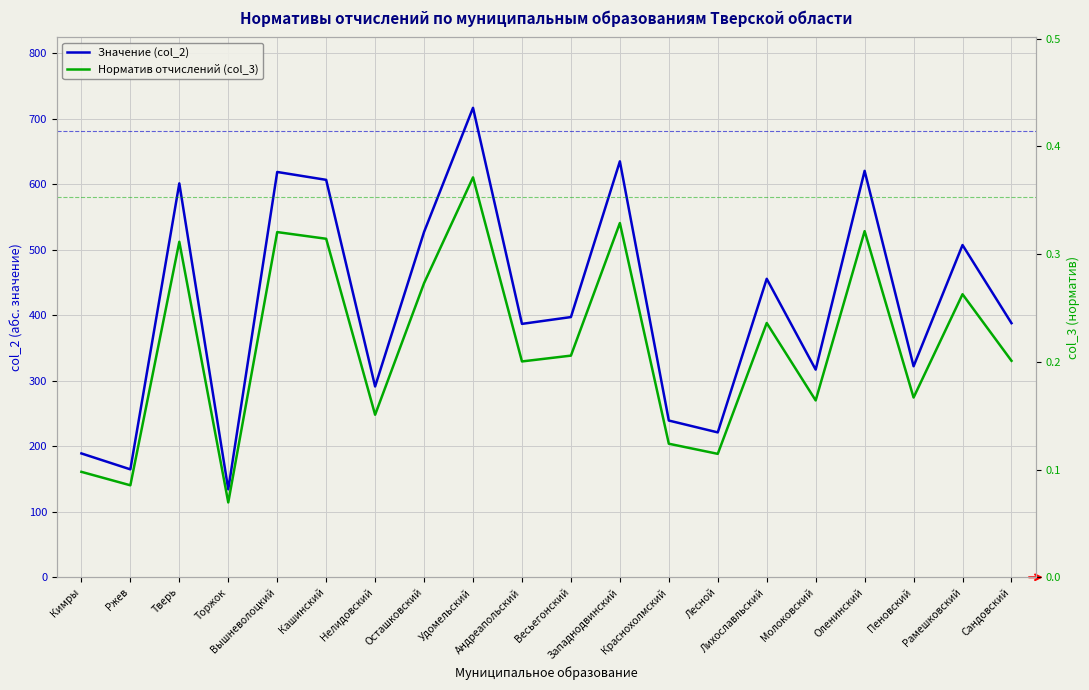

How many data points in Значение (col_2) are less than 397?

10